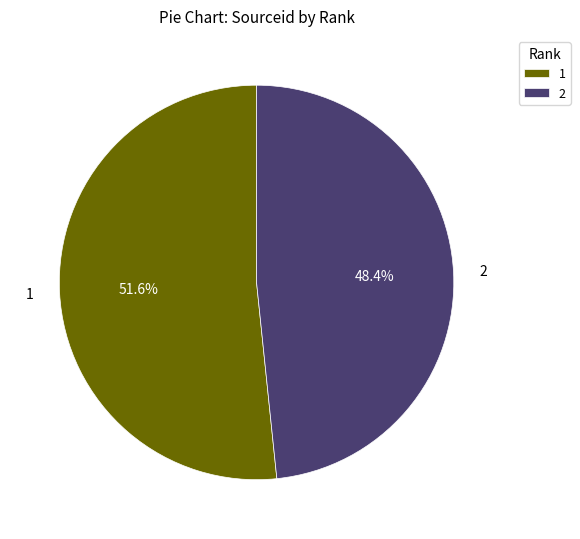

Rank the categories by value from highest to lowest.

1, 2